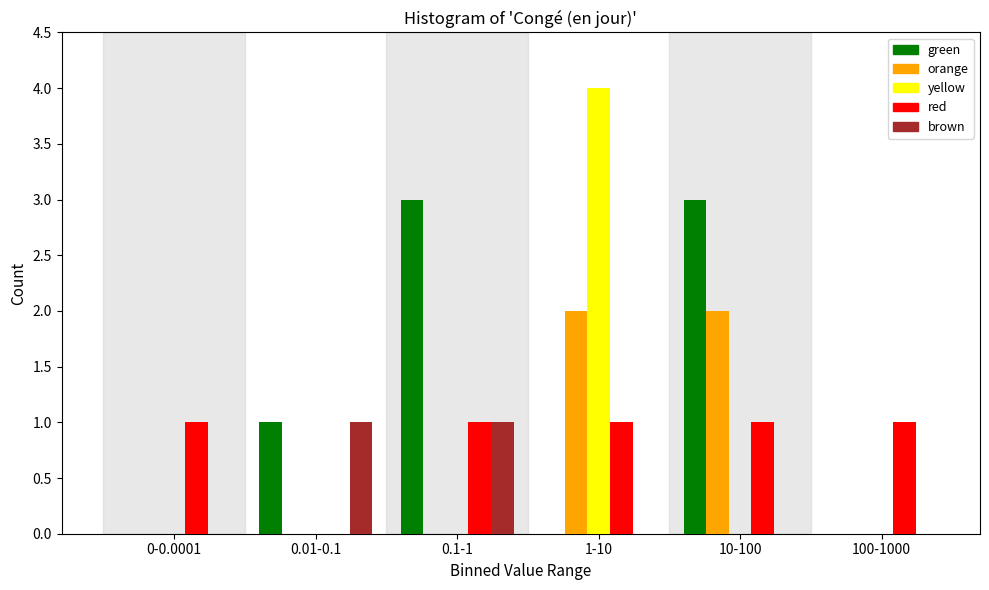

Reading left to right, list all the values displayed in this chart.

green: 0-0.0001=0	0.01-0.1=1	0.1-1=3	1-10=0	10-100=3	100-1000=0
orange: 0-0.0001=0	0.01-0.1=0	0.1-1=0	1-10=2	10-100=2	100-1000=0
yellow: 0-0.0001=0	0.01-0.1=0	0.1-1=0	1-10=4	10-100=0	100-1000=0
red: 0-0.0001=1	0.01-0.1=0	0.1-1=1	1-10=1	10-100=1	100-1000=1
brown: 0-0.0001=0	0.01-0.1=1	0.1-1=1	1-10=0	10-100=0	100-1000=0